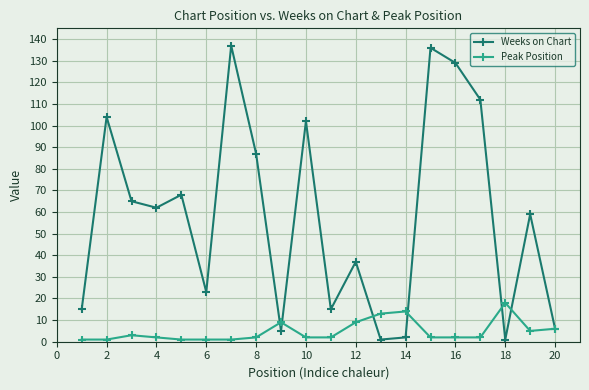

Rank the series by their maximum value, from highest to lowest.

Weeks on Chart, Peak Position